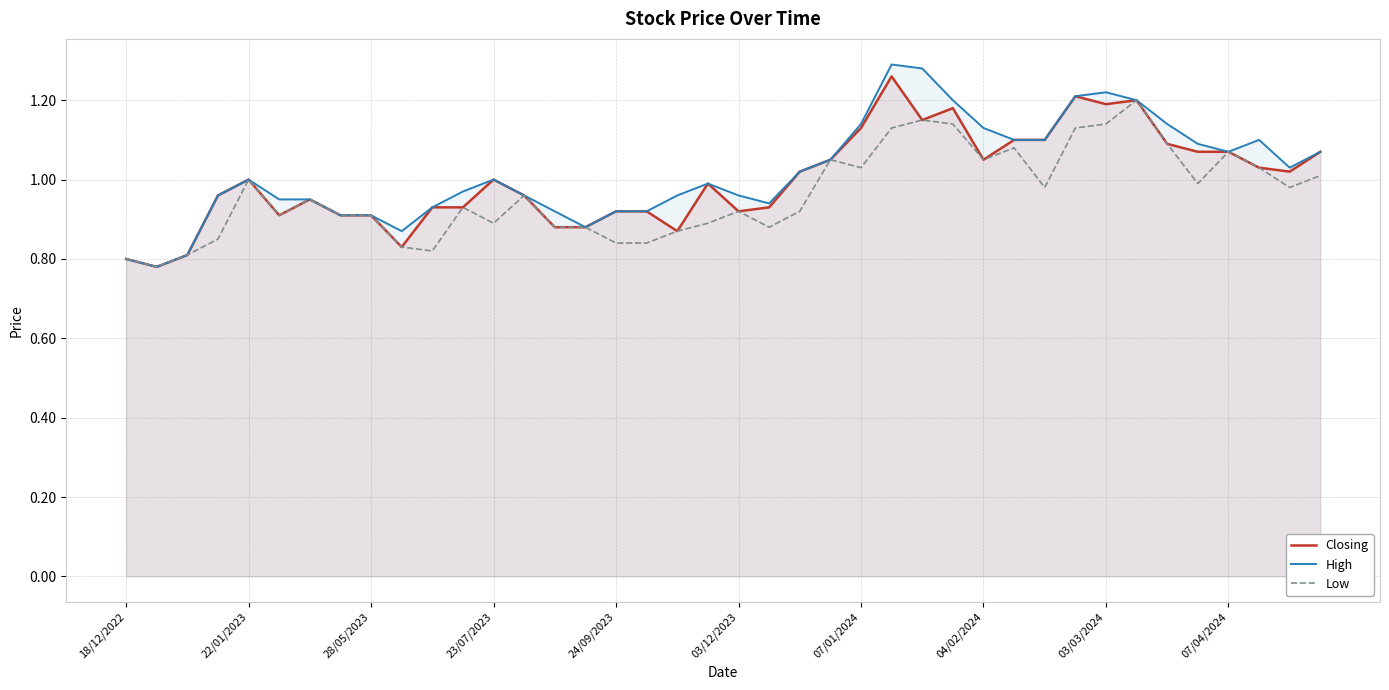

Which series has the largest range (max minus min)?

High